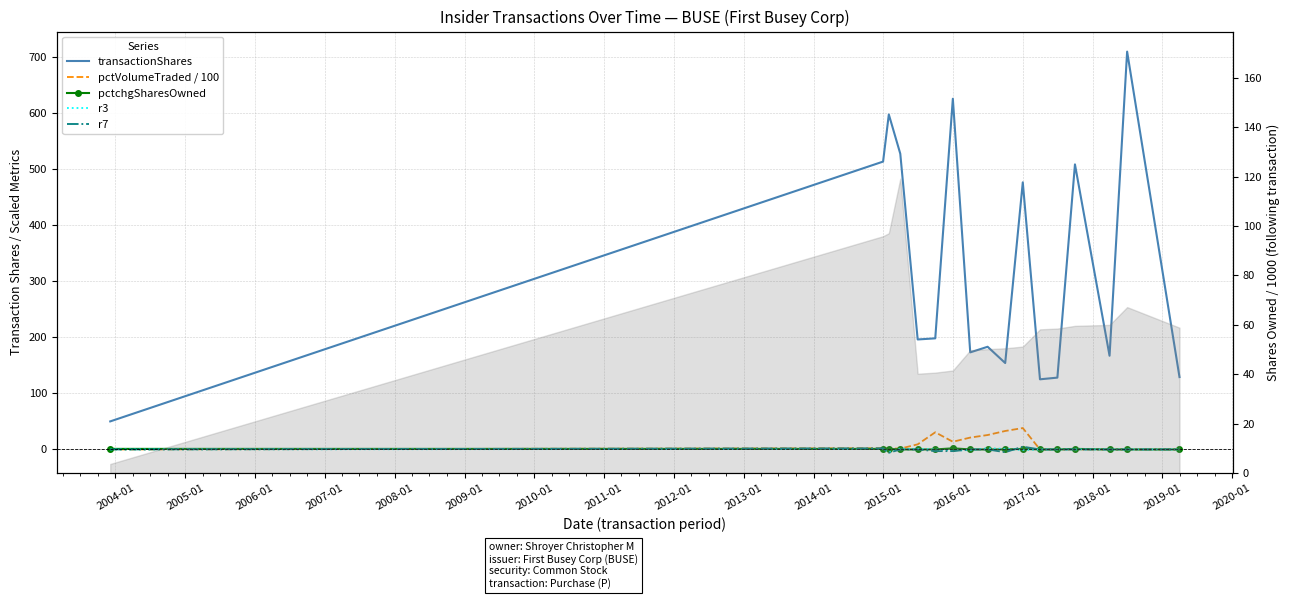

How many categories are shown in the chart?

17